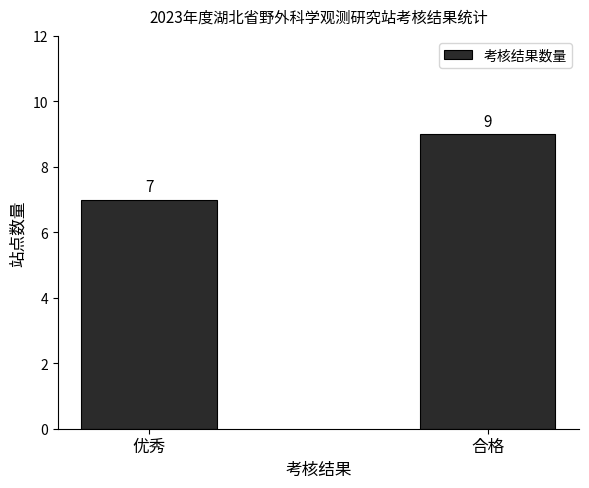

What position from the right is 合格?

1